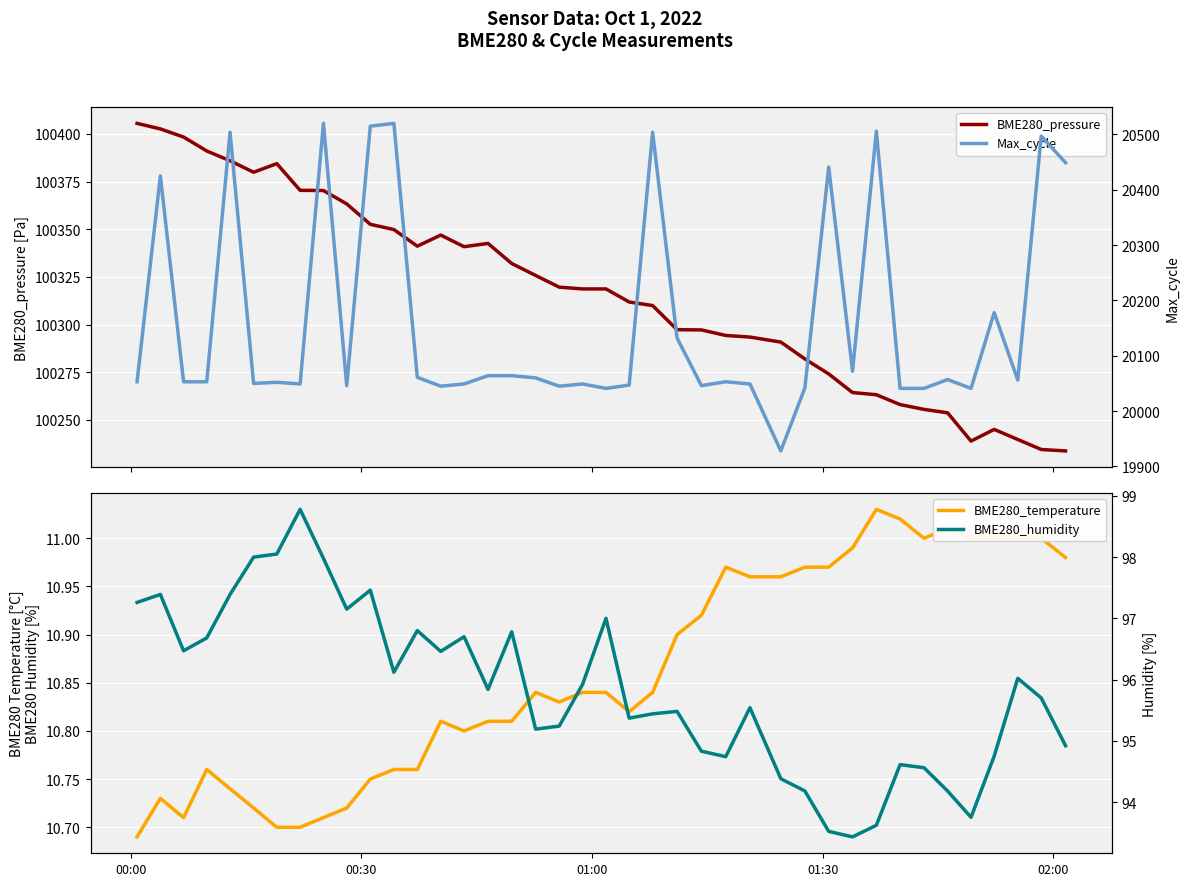

Where does the BME280_humidity series first go above 95?

00:00